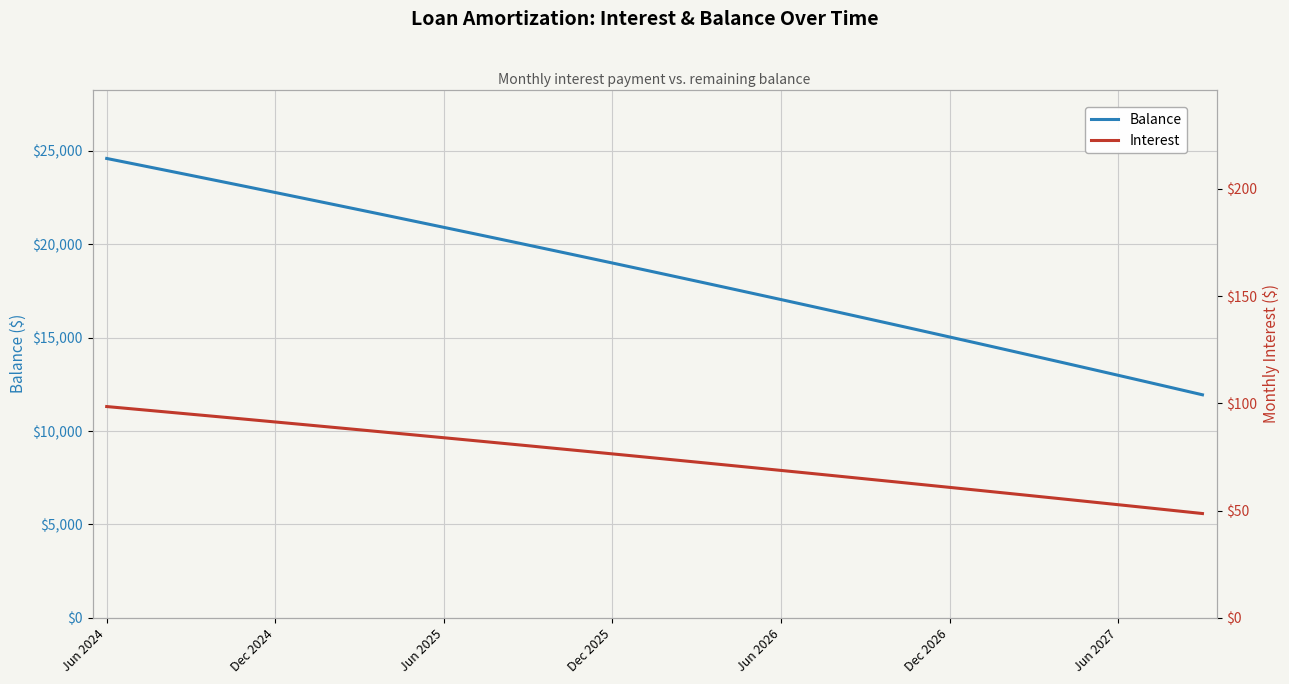

What is the approximate value of Interest at 31?

59.5